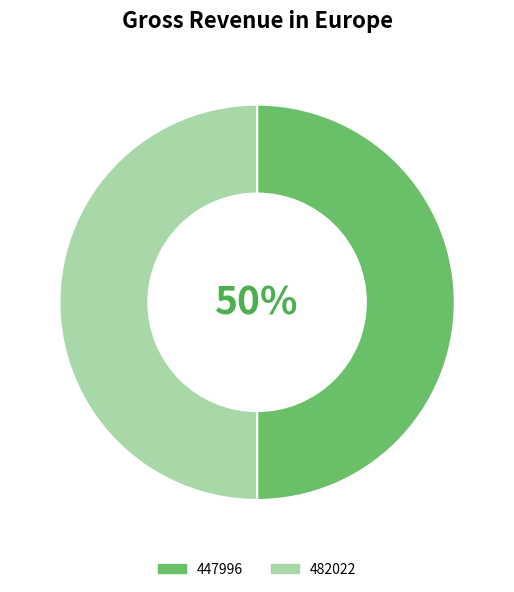

How many segments does this pie chart have?

2